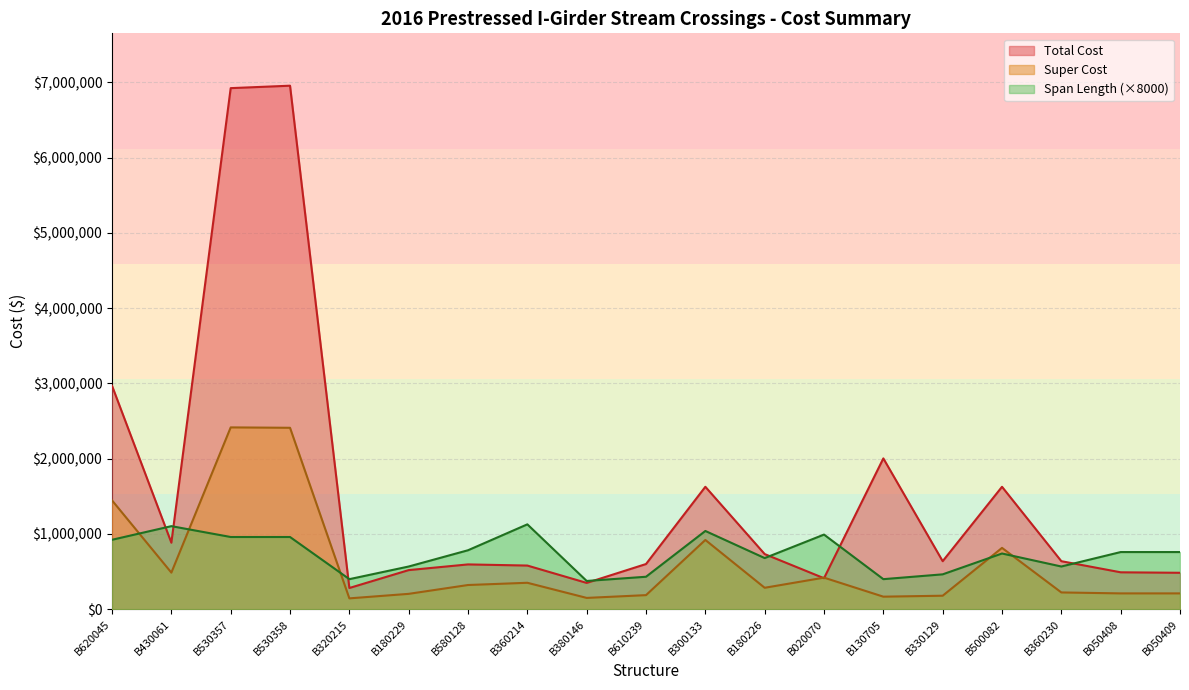

Reading left to right, what are all the values shown in this chart?

Span Length: 922960.0	1104000.0	960000.0	960000.0	400000.0	568000.0	784000.0	1128000.0	376000.0	432000.0	1040000.0	680000.0	992000.0	400000.0	464000.0	740800.0	568000.0	760000.0	760000.0
Total Cost: 2968424.1	884091.8	6921817.2	6954281.3	282531.9	520226.9	595842.0	580684.3	350119.5	600988.3	1626865.5	733128.0	412386.5	2003864.6	638702.0	1626865.5	638702.0	491071.9	484640.5
Super Cost: 1446248.2	486780.2	2415736.0	2410555.0	144880.0	204889.2	322217.7	351940.0	150948.6	187835.6	920712.1	285575.4	420121.5	167474.0	180040.6	815371.6	223525.5	210930.2	210930.2